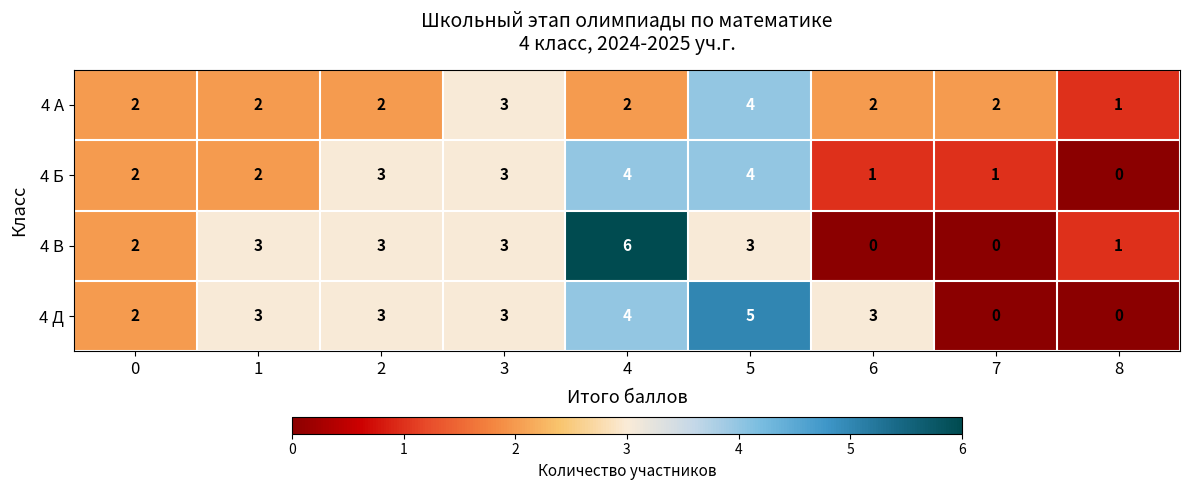

How many data points in 4 А are less than 2?

1